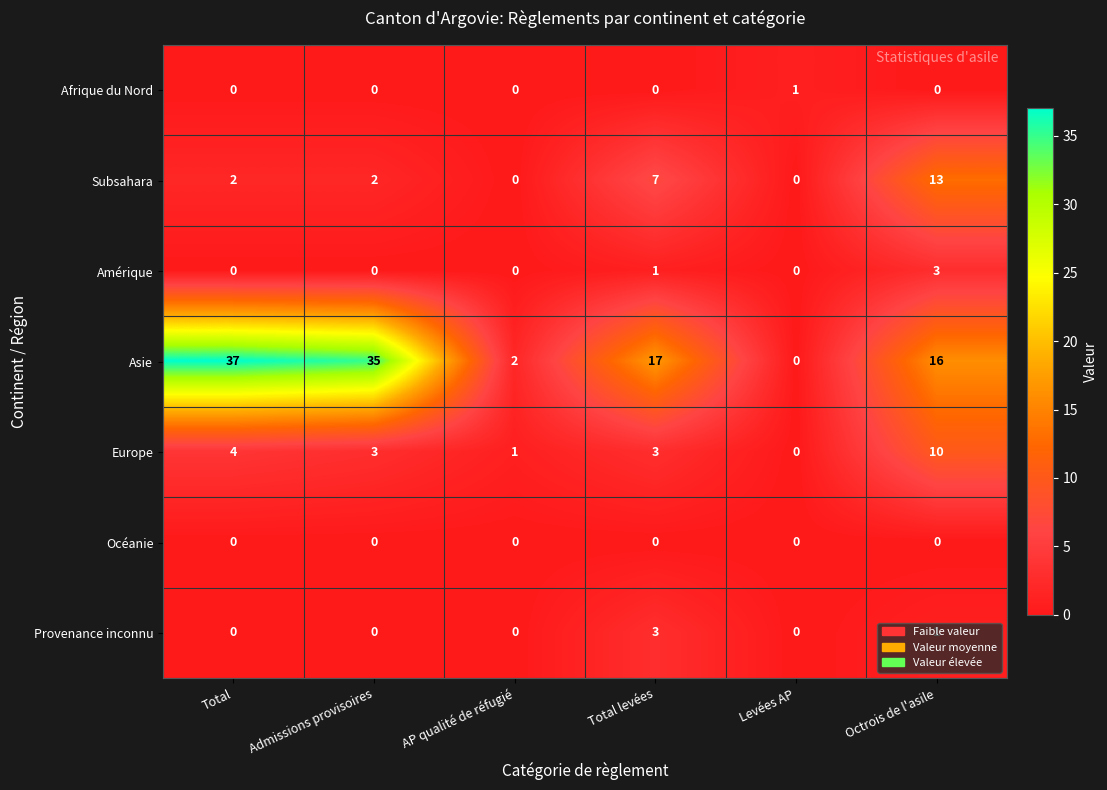

At how many categories does at least one series exceed 5?

4